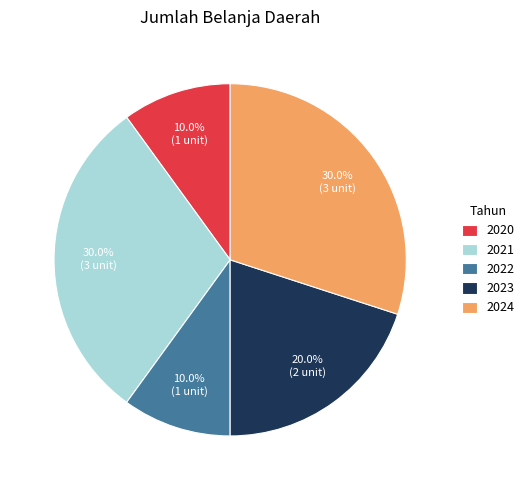

Is there a majority slice in this chart?

No